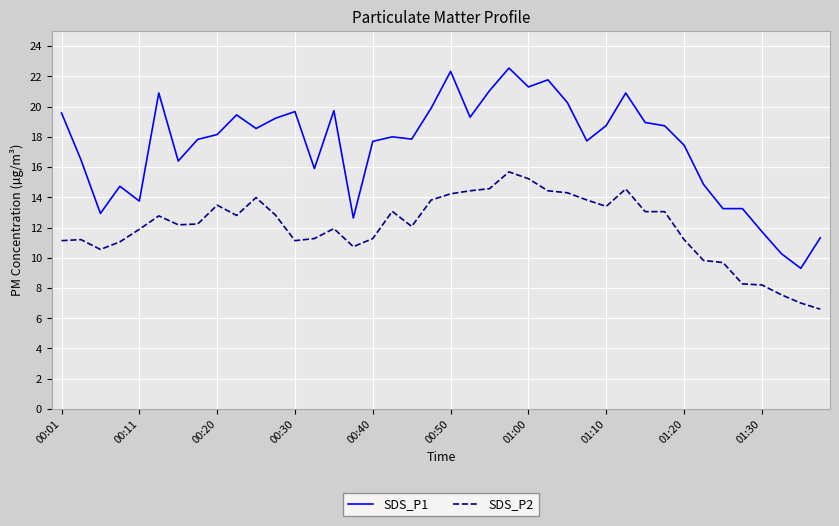

What is the minimum value shown in the chart?

6.6